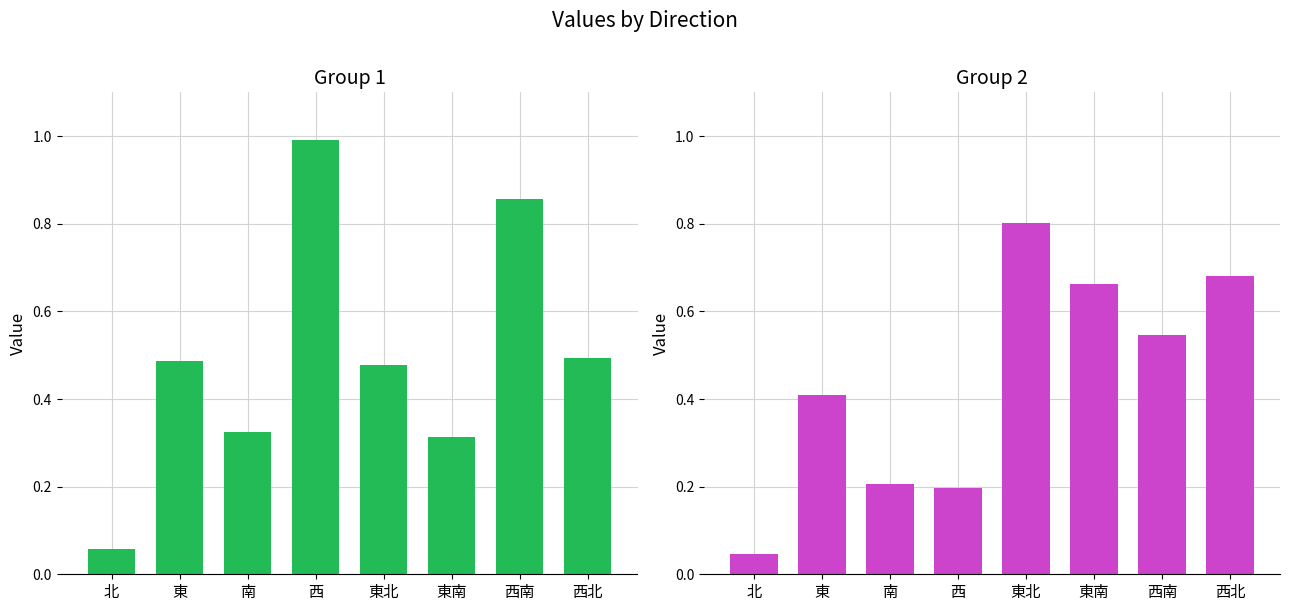

What is the difference between the maximum and minimum values in the Group2 series?

0.8